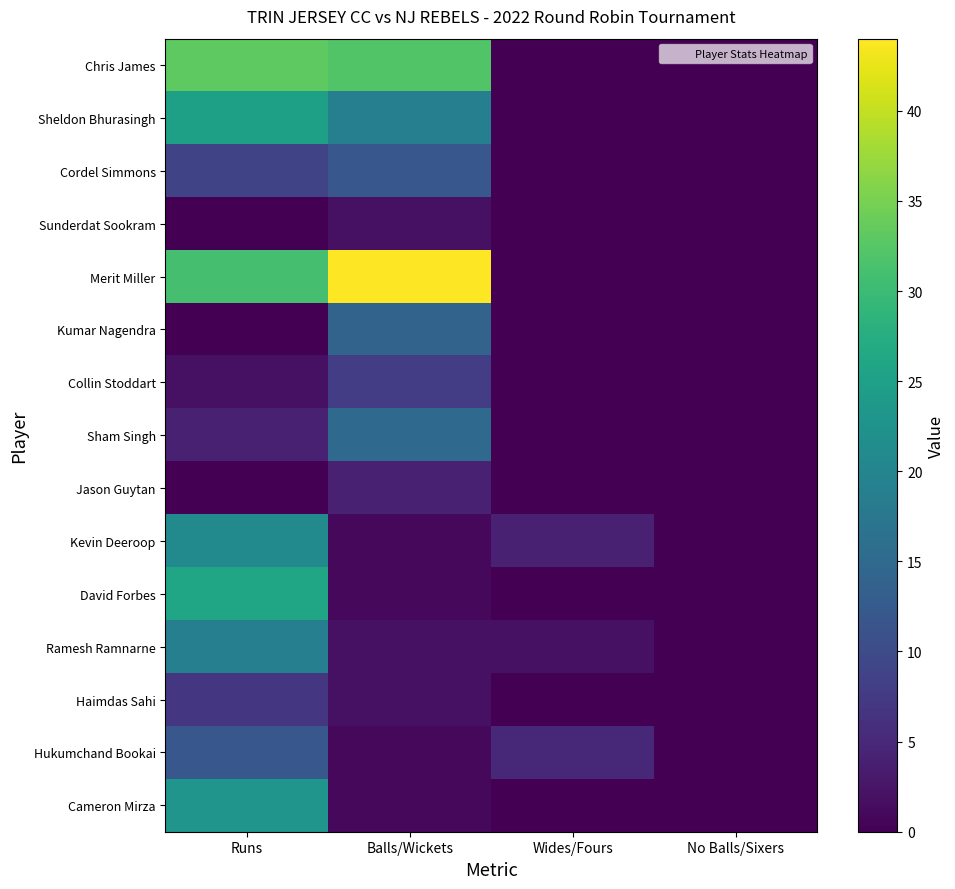

Reading left to right, transcribe all the data shown in this chart.

Chris James: Runs=33	Balls/Wickets=32	Wides/Fours=0	No Balls/Sixers=0
Sheldon Bhurasingh: Runs=25	Balls/Wickets=19	Wides/Fours=0	No Balls/Sixers=0
Cordel Simmons: Runs=9	Balls/Wickets=12	Wides/Fours=0	No Balls/Sixers=0
Sunderdat Sookram: Runs=0	Balls/Wickets=2	Wides/Fours=0	No Balls/Sixers=0
Merit Miller: Runs=31	Balls/Wickets=44	Wides/Fours=0	No Balls/Sixers=0
Kumar Nagendra: Runs=0	Balls/Wickets=14	Wides/Fours=0	No Balls/Sixers=0
Collin Stoddart: Runs=2	Balls/Wickets=8	Wides/Fours=0	No Balls/Sixers=0
Sham Singh: Runs=4	Balls/Wickets=15	Wides/Fours=0	No Balls/Sixers=0
Jason Guytan: Runs=0	Balls/Wickets=4	Wides/Fours=0	No Balls/Sixers=0
Kevin Deeroop: Runs=21	Balls/Wickets=1	Wides/Fours=4	No Balls/Sixers=0
David Forbes: Runs=26	Balls/Wickets=1	Wides/Fours=0	No Balls/Sixers=0
Ramesh Ramnarne: Runs=19	Balls/Wickets=2	Wides/Fours=2	No Balls/Sixers=0
Haimdas Sahi: Runs=7	Balls/Wickets=2	Wides/Fours=0	No Balls/Sixers=0
Hukumchand Bookai: Runs=12	Balls/Wickets=1	Wides/Fours=5	No Balls/Sixers=0
Cameron Mirza: Runs=23	Balls/Wickets=1	Wides/Fours=0	No Balls/Sixers=0